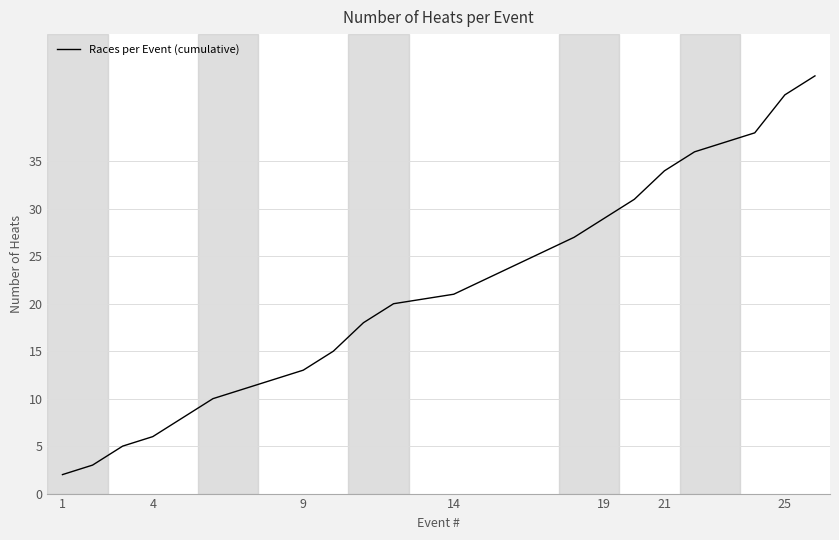

How many series are shown in this chart?

1